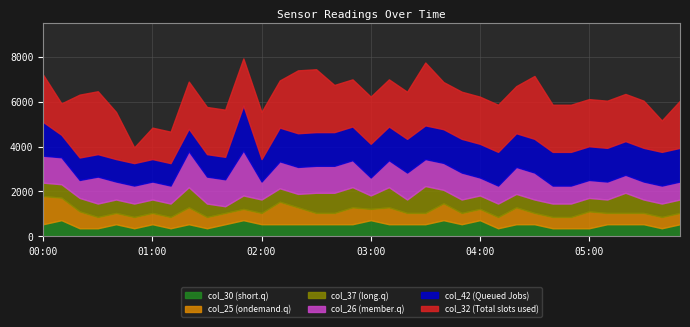

What is the maximum value for col_30 (short.q)?

720